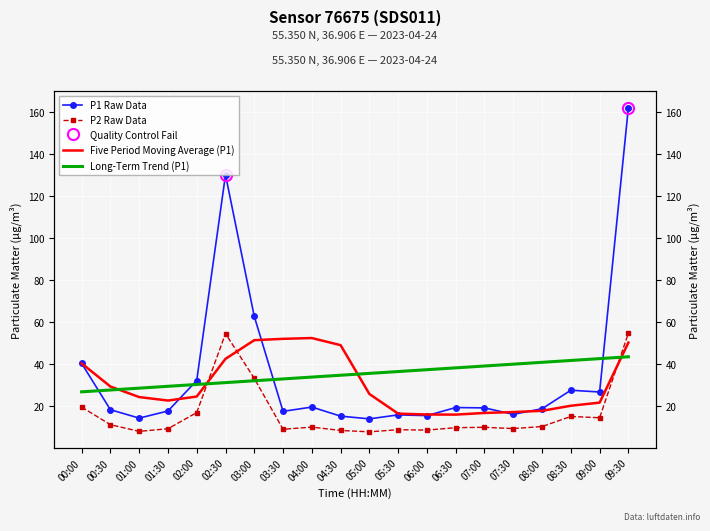

Where is Five Period Moving Average (P1) nearest to the value 34?

00:30